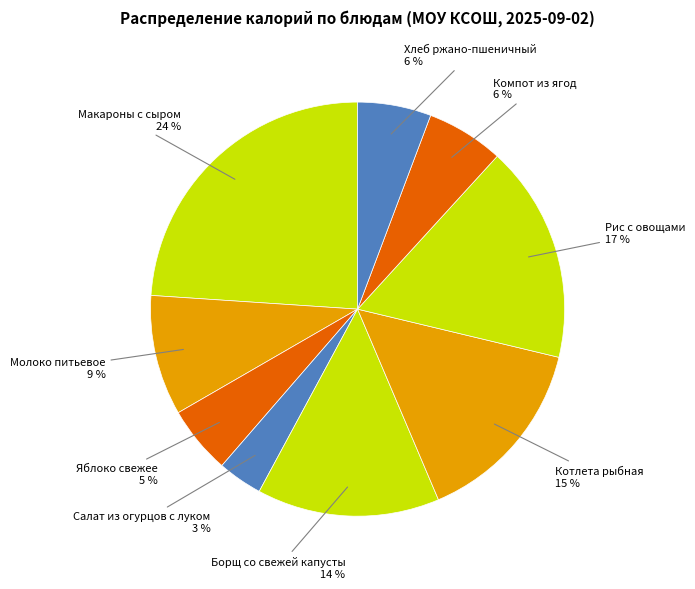

To the nearest percent, what is the difference between the Салат из огурцов с луком and Молоко питьевое slice percentages?

6%